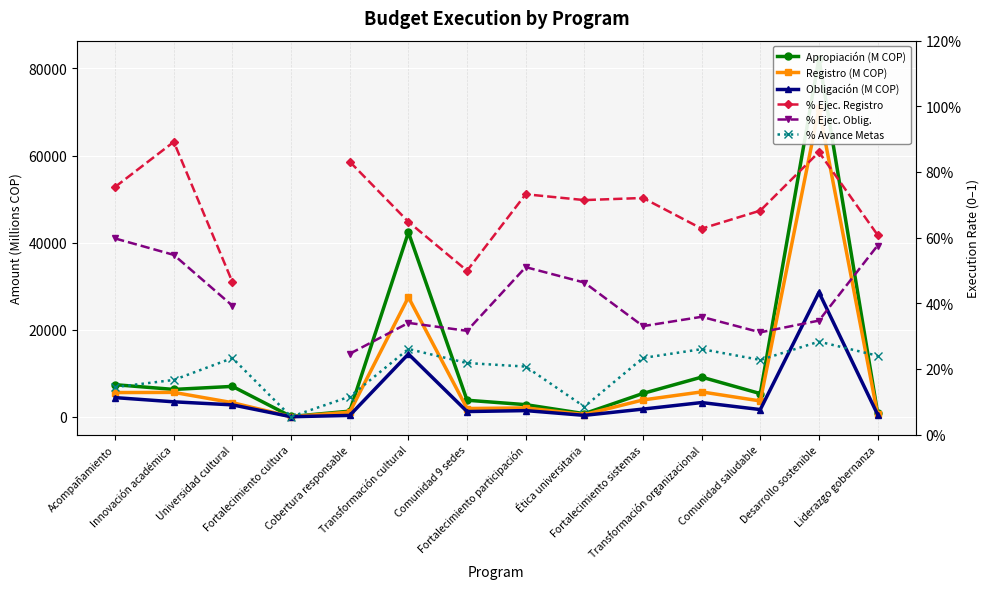

Is it true that Registro (M COP) equals 2490.0 at Acompañamiento?

False